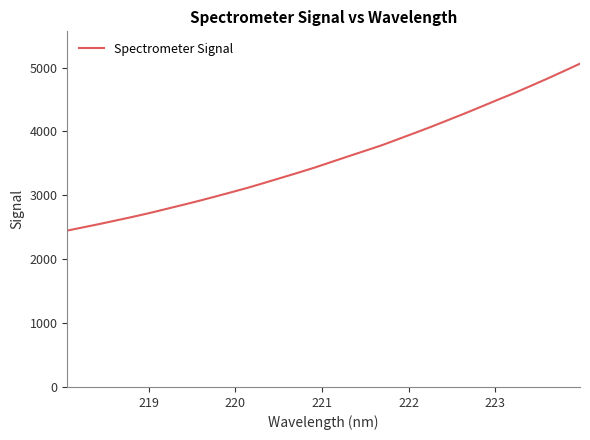

What is the minimum value shown in the chart?

2447.8